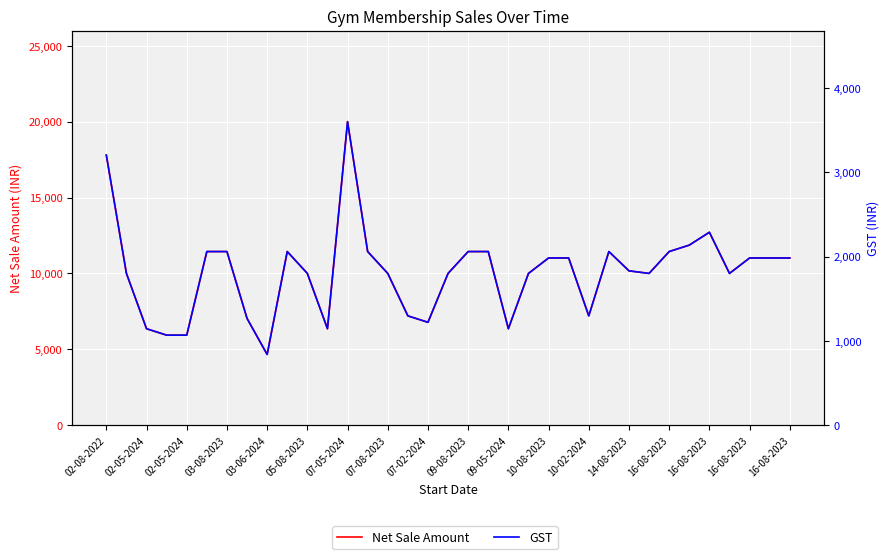

At which label does Net Sale Amount first exceed 10169?

02-08-2022